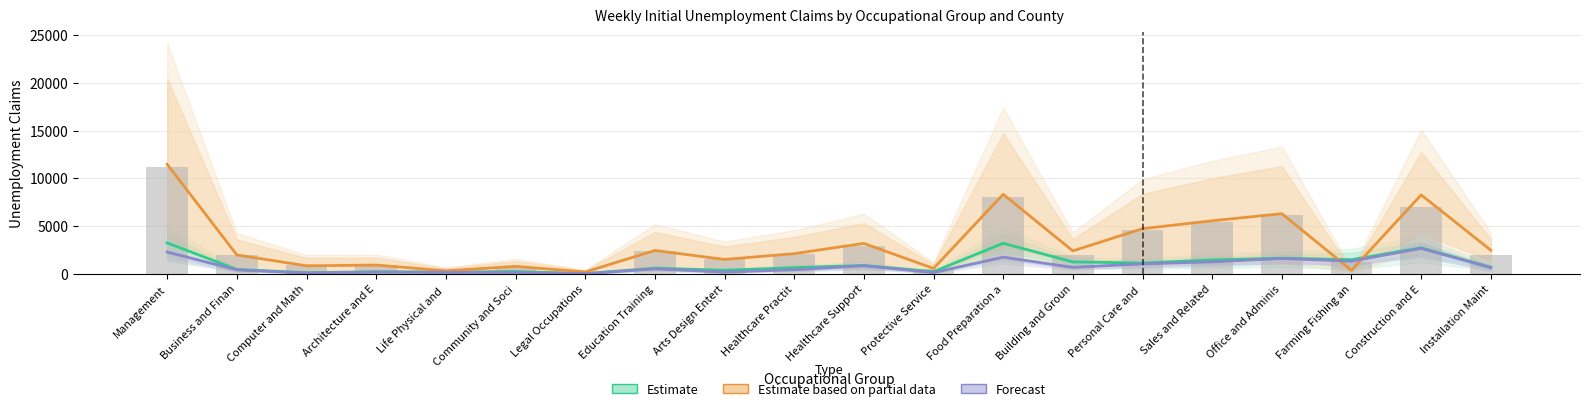

Reading left to right, extract all data points from this chart.

Estimate: 3247.0	468.0	132.0	226.5	198.5	254.0	40.0	598.5	385.5	655.0	895.0	233.5	3207.0	1257.5	1141.5	1464.5	1650.5	1491.0	2733.0	702.5
Estimate based on partial data: 11470.0	1985.0	851.0	930.5	322.0	790.5	203.0	2455.0	1516.0	2122.0	3196.0	576.0	8329.5	2410.5	4735.5	5564.0	6305.0	377.5	8269.5	2480.5
Forecast: 2289.0	426.0	98.5	195.5	170.5	153.5	26.0	528.5	197.5	443.0	857.0	143.0	1759.0	689.5	1049.5	1266.5	1611.5	1335.0	2671.0	648.5